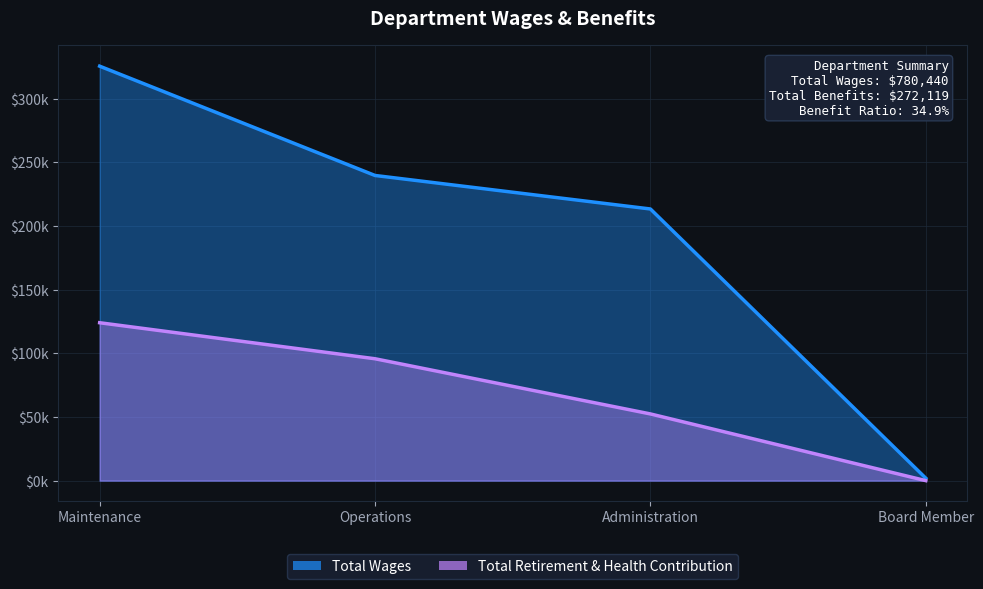

Rank the series by their average value, from lowest to highest.

Total Retirement & Health Contribution, Total Wages